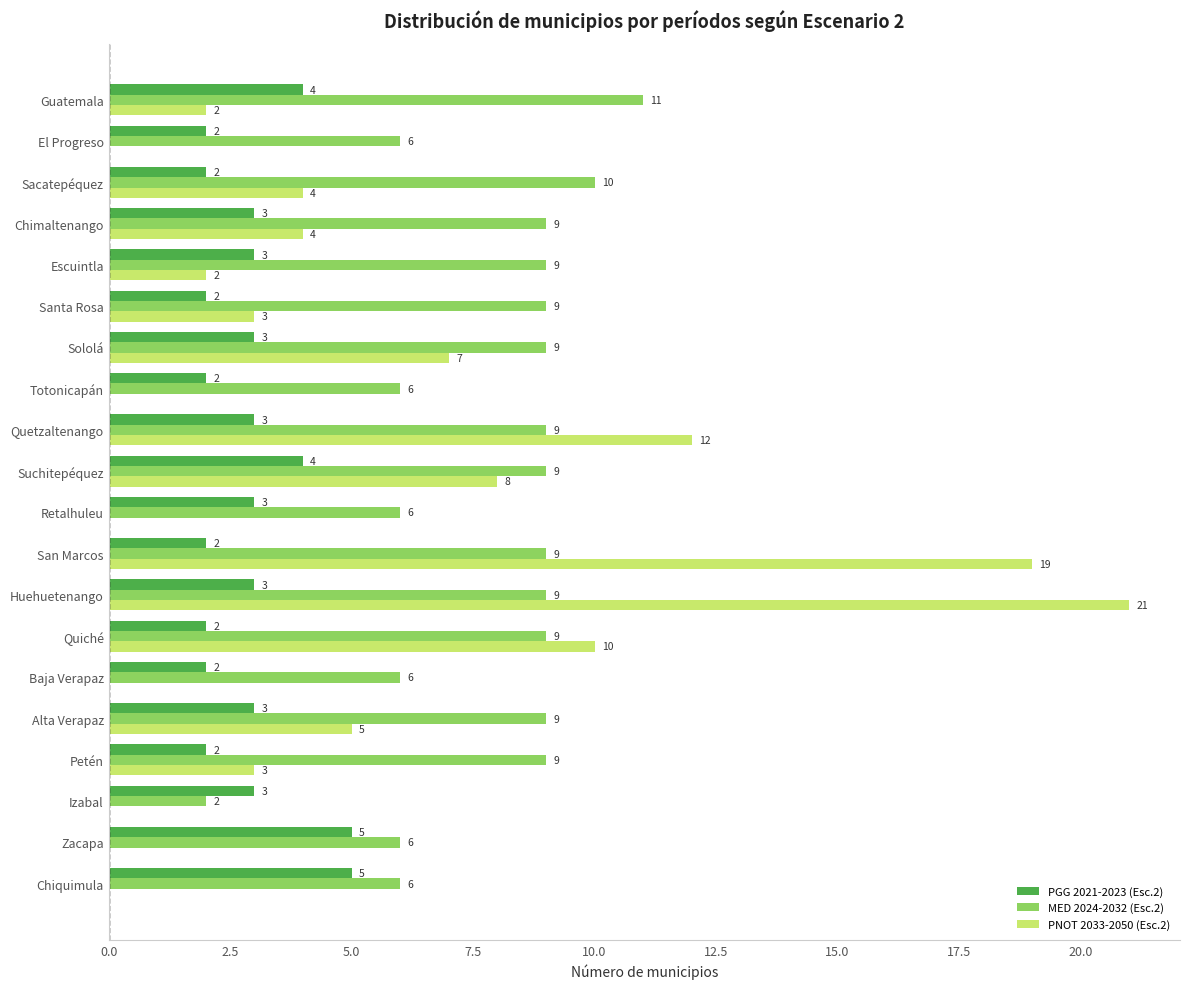

What are all the series names shown in the legend?

PGG 2021-2023 (Esc.2), MED 2024-2032 (Esc.2), PNOT 2033-2050 (Esc.2)